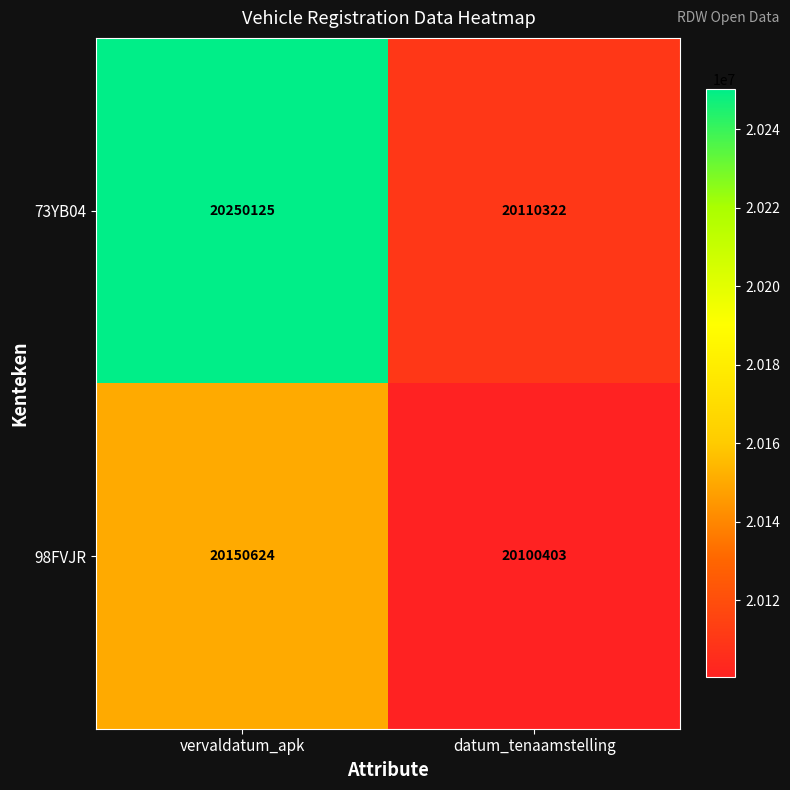

Reading left to right, list all the values displayed in this chart.

73YB04: vervaldatum_apk=20250125	datum_tenaamstelling=20110322
98FVJR: vervaldatum_apk=20150624	datum_tenaamstelling=20100403